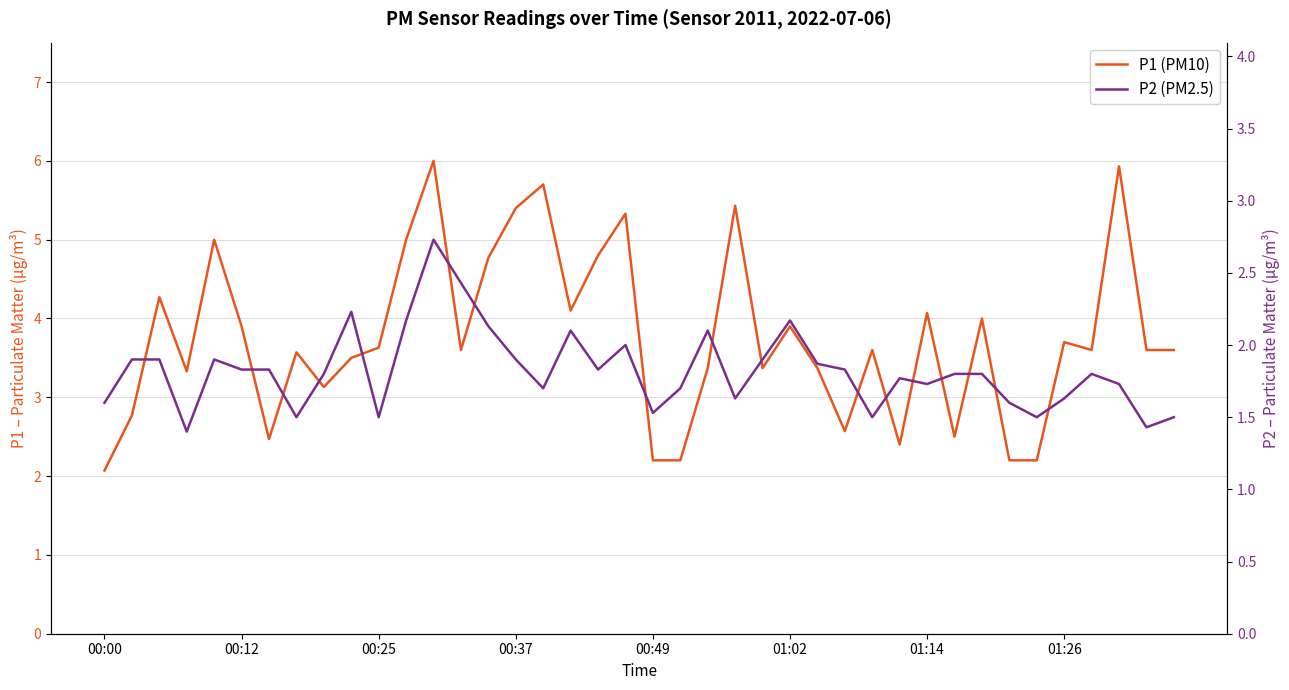

What is the value of the P1 point at the 34th from the left?

2.2